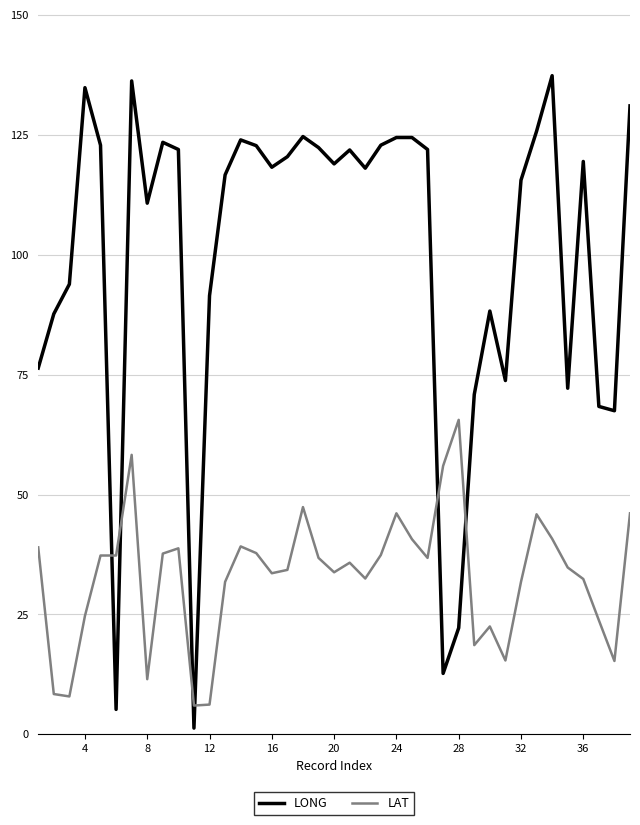

Which series has the largest total across all categories?

LONG